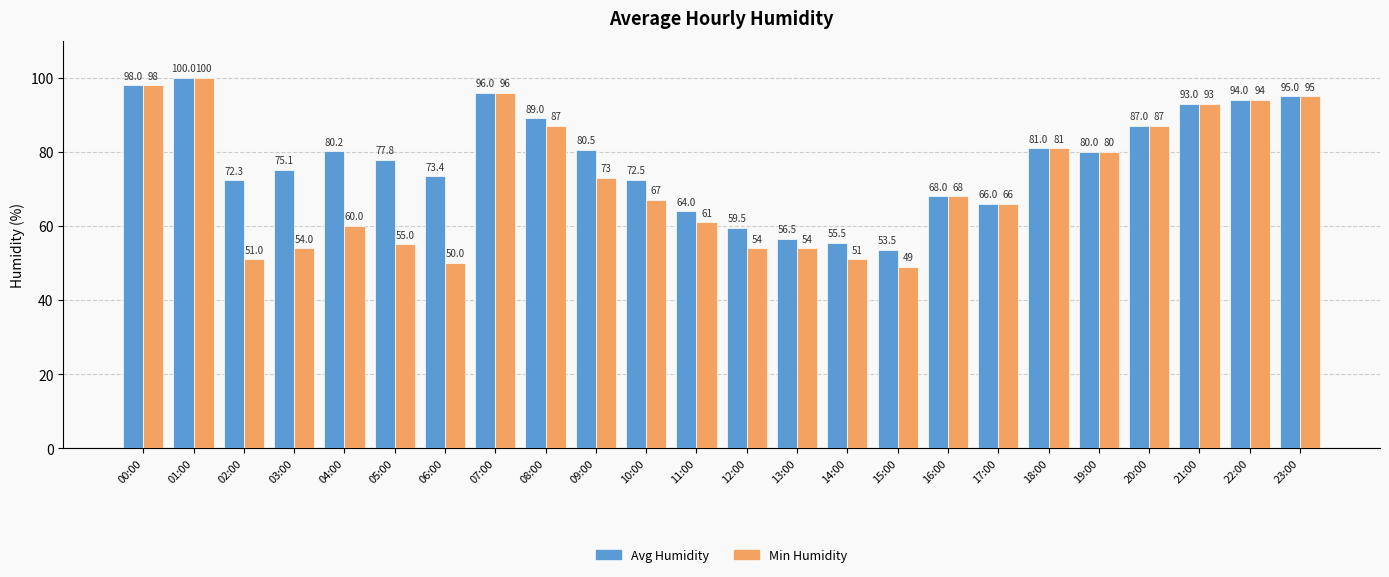

What is the minimum value for Avg Humidity?

53.5